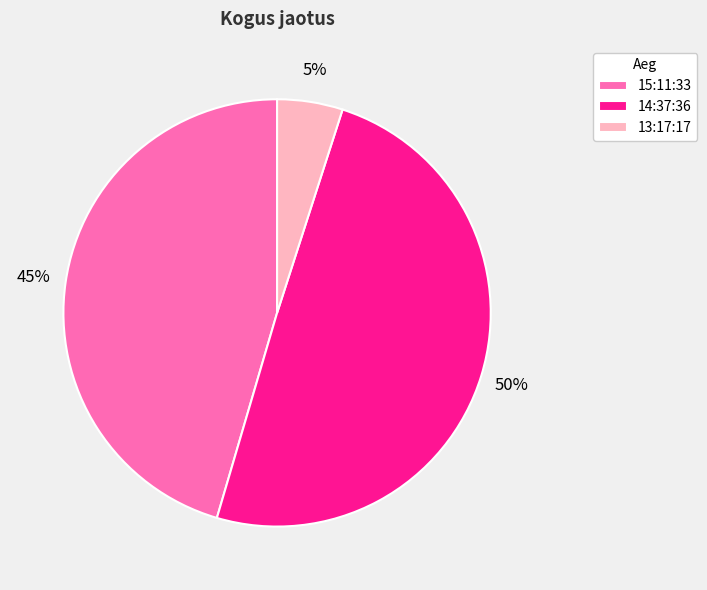

What percentage is the 15:11:33 slice, to the nearest percent?

45%